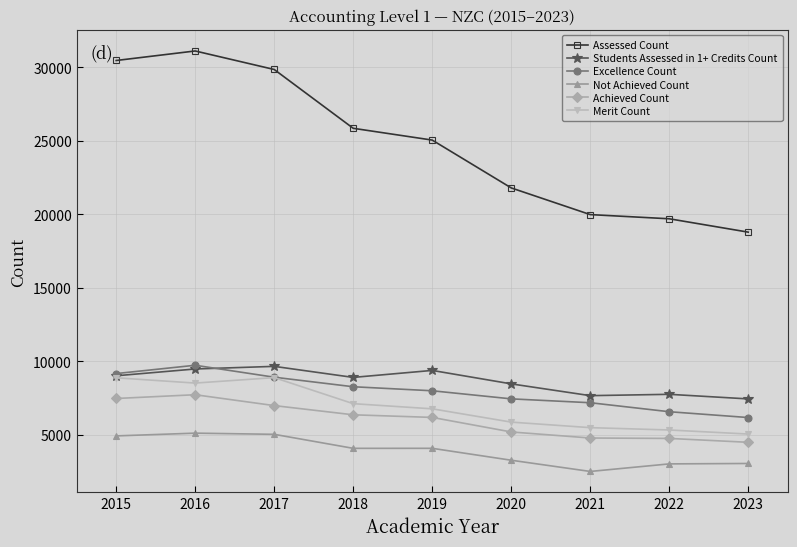

At which category does the chart reach its minimum across all series?

2021